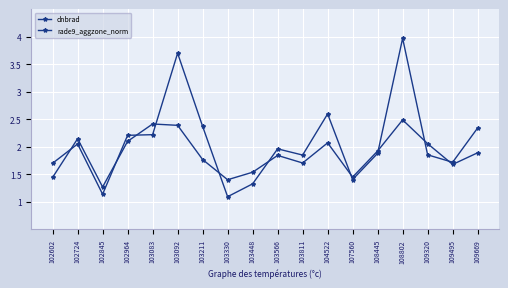

Count the number of categories in the chart.

18